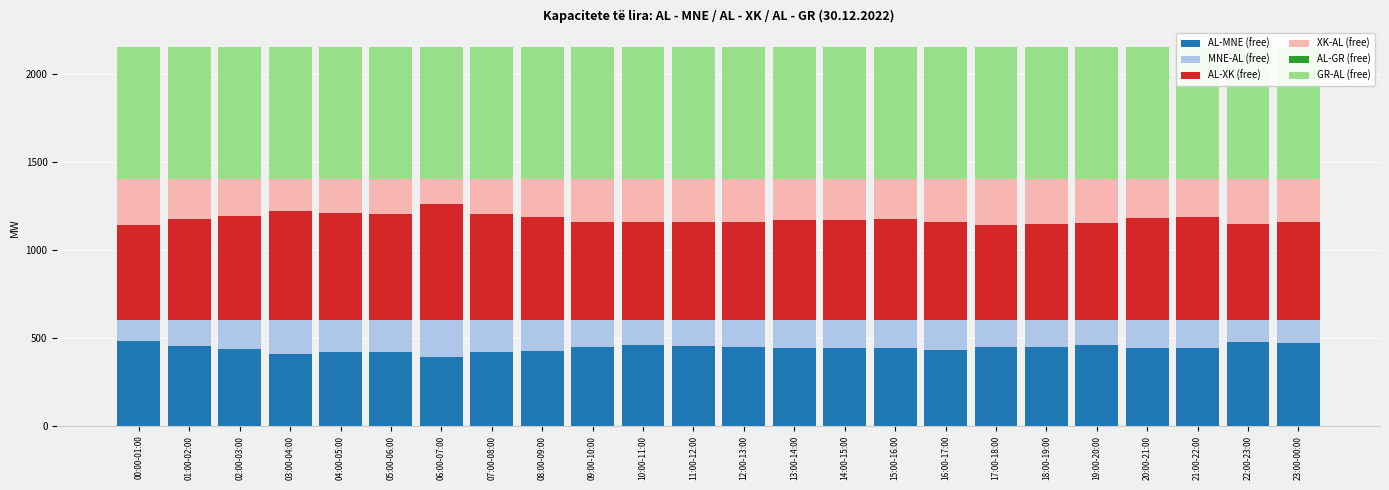

Which has a higher value, 13:00-14:00 or 03:00-04:00?

13:00-14:00